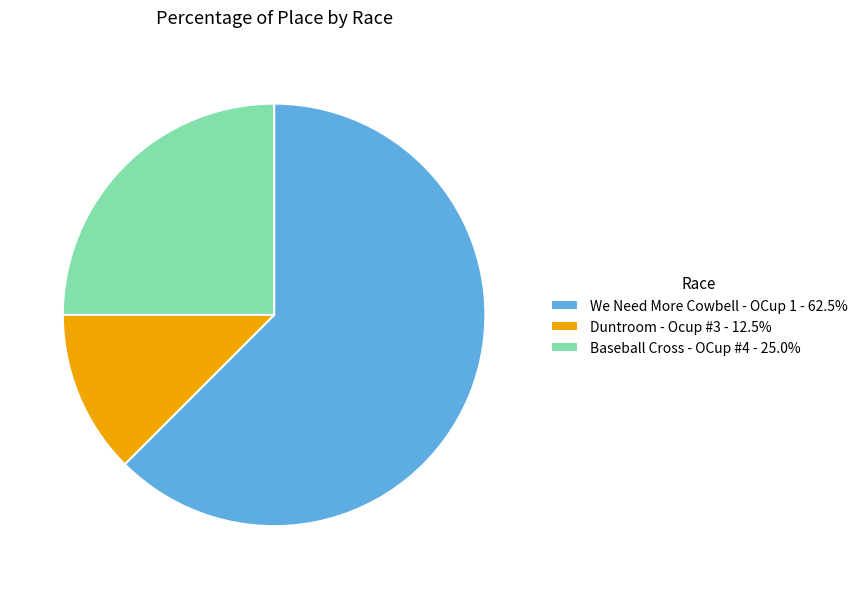

Do We Need More Cowbell - OCup 1 - 62.5% and Baseball Cross - OCup #4 - 25.0% together represent more than half of the pie?

Yes